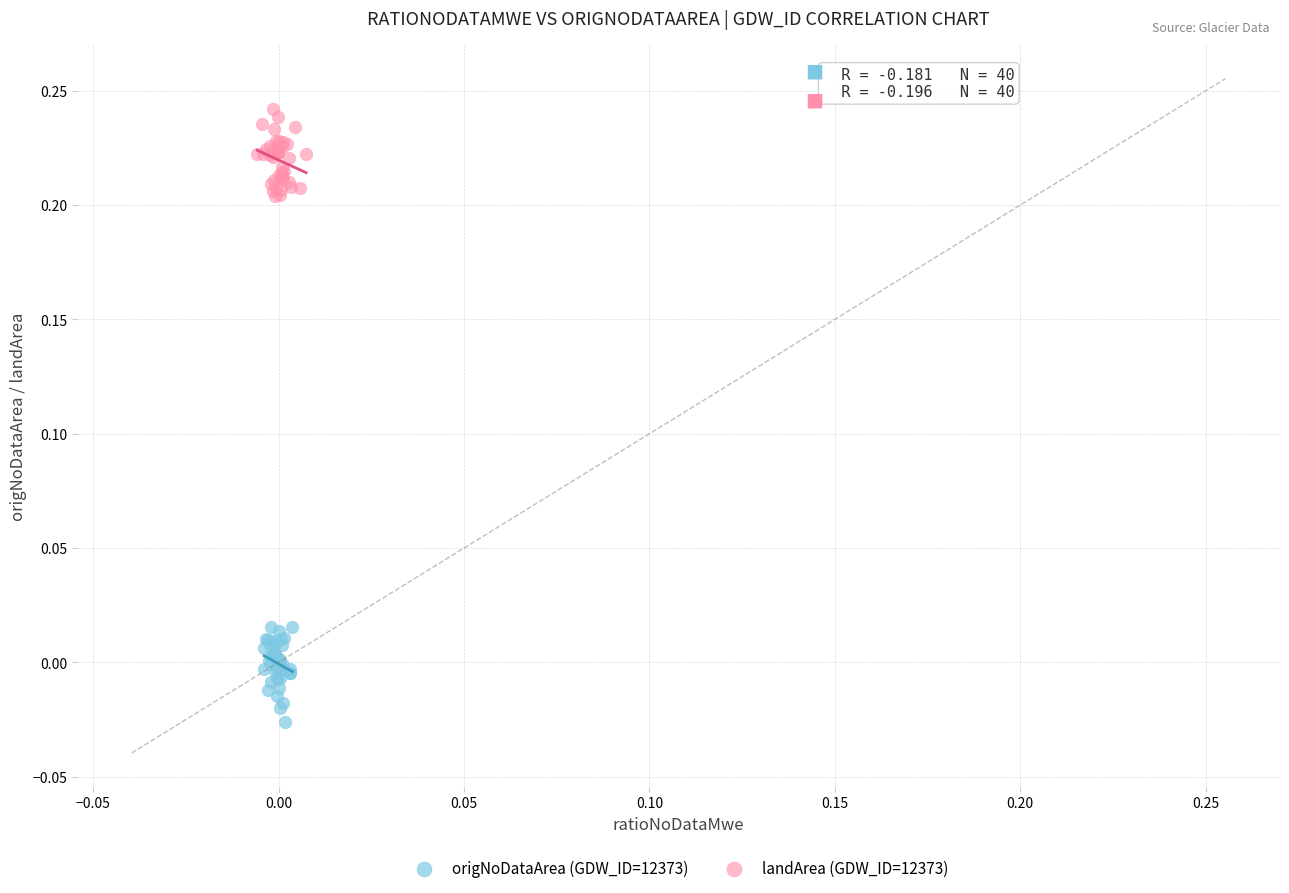

Which series reaches the maximum Y coordinate?

landArea (GDW_ID=12373)